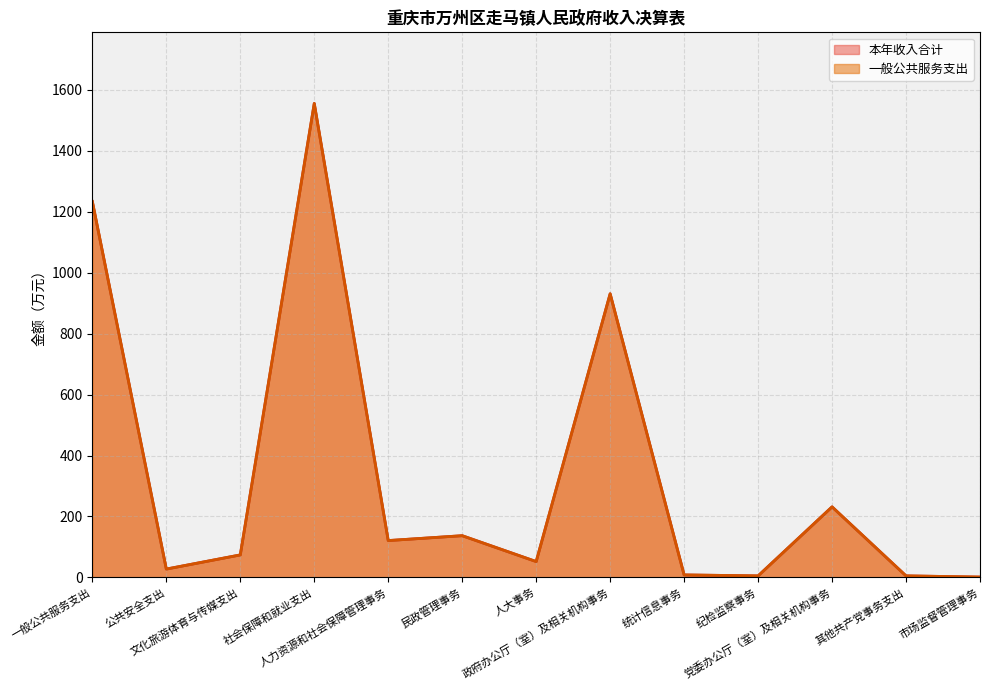

How many interior local valleys does the 本年收入合计 series have?

4